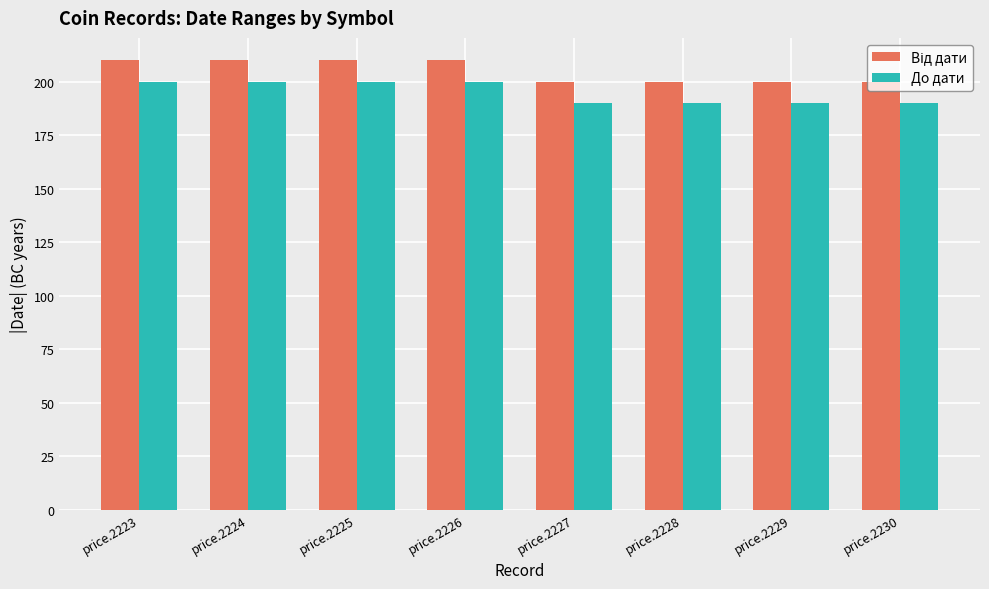

What is the minimum value shown in the chart?

190